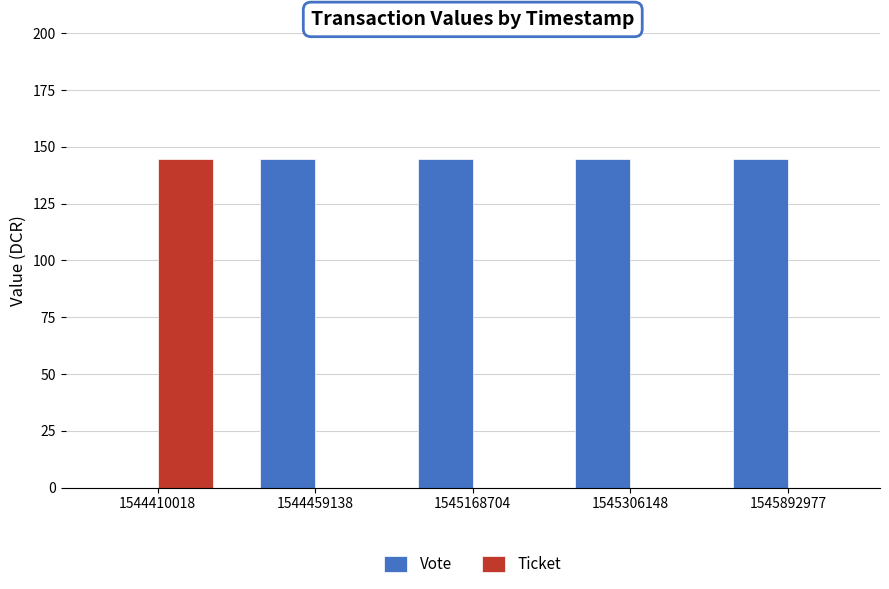

The Vote series shows 144.6 at 1545168704. True or false?

True